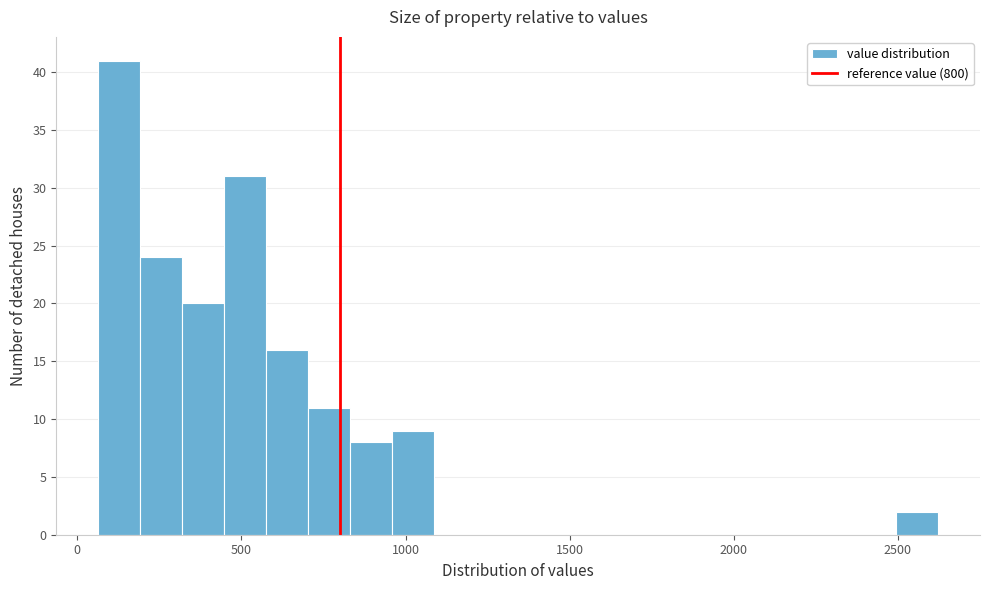

Read against the x-axis, roughly where is the centre of the tallest bar?

150